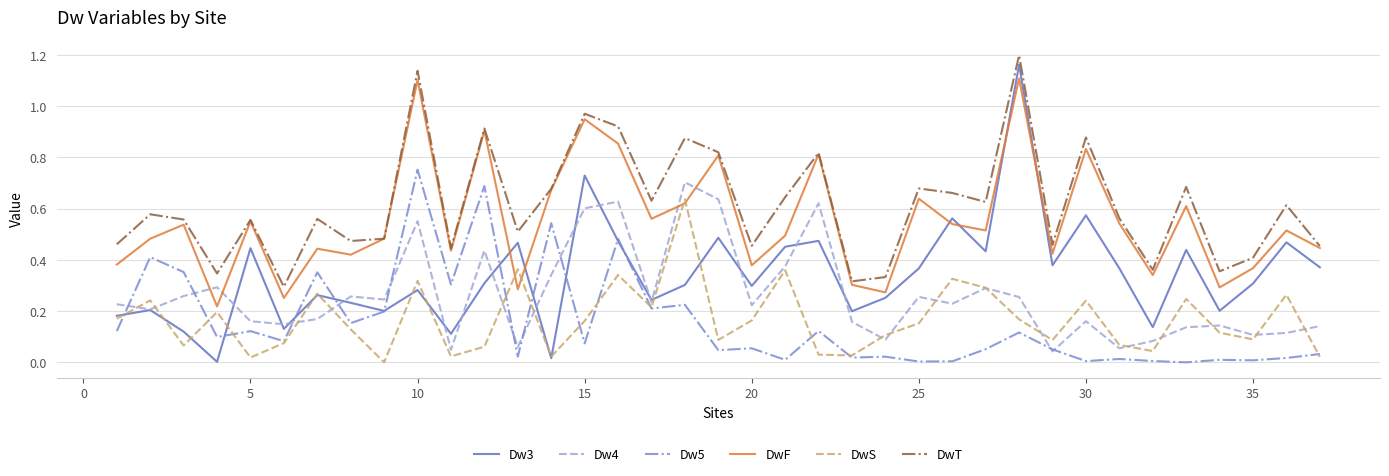

How many values in DwS are above zero?

36